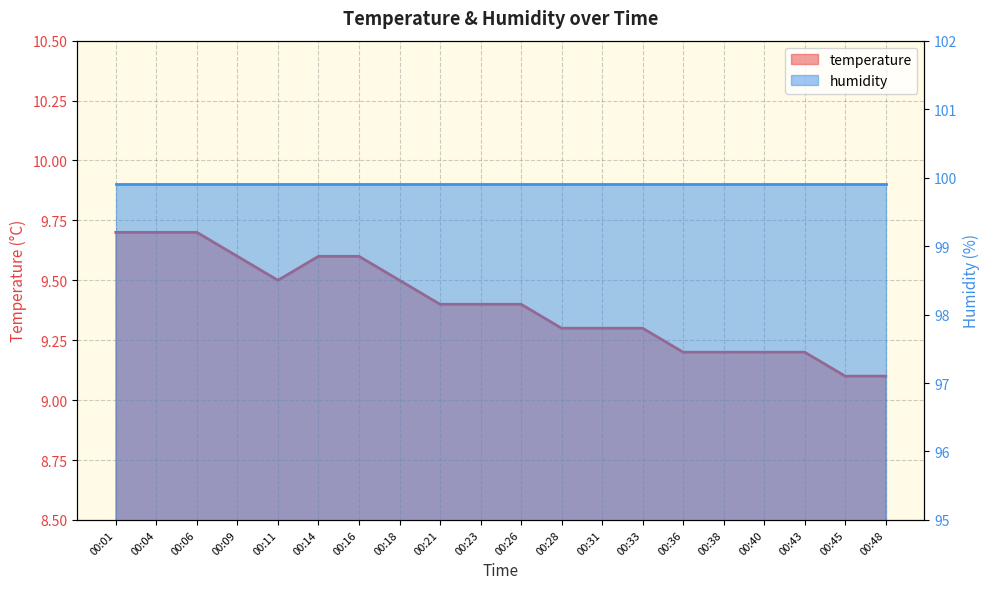

What is the value of the 14th point from the left?

9.3